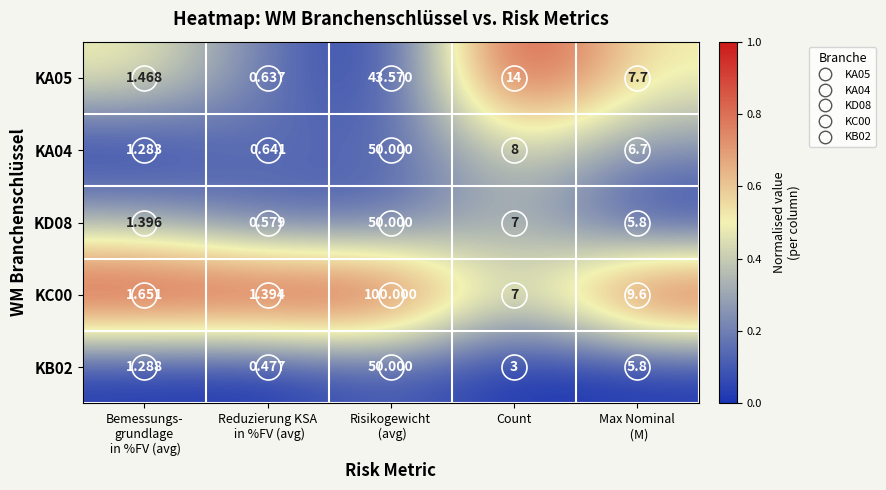

Which series has the largest total across all categories?

KC00